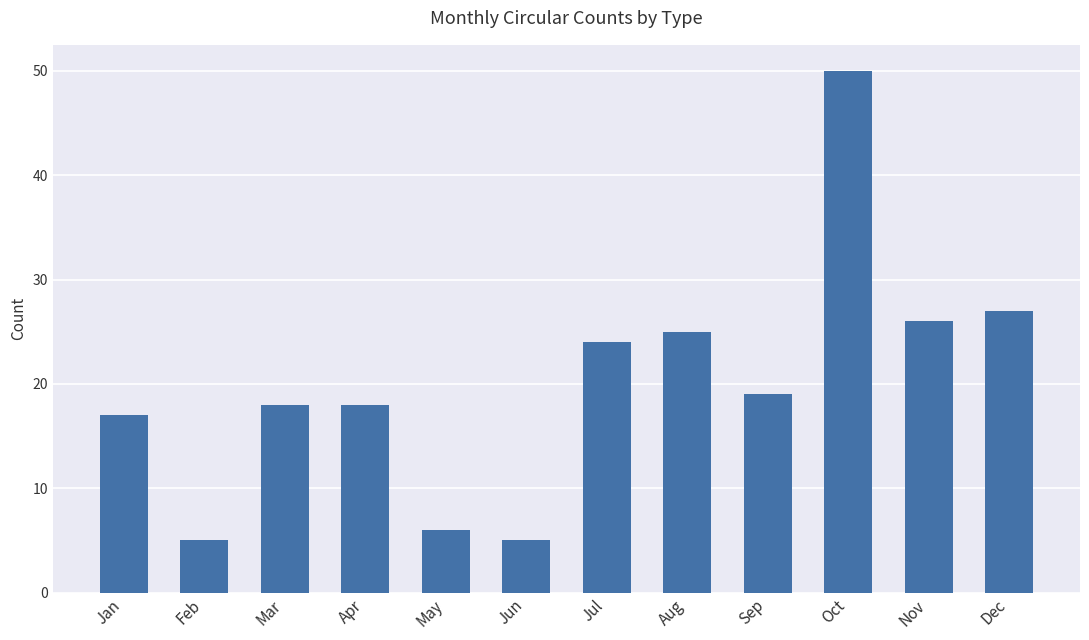

The value at Oct is 77. True or false?

False